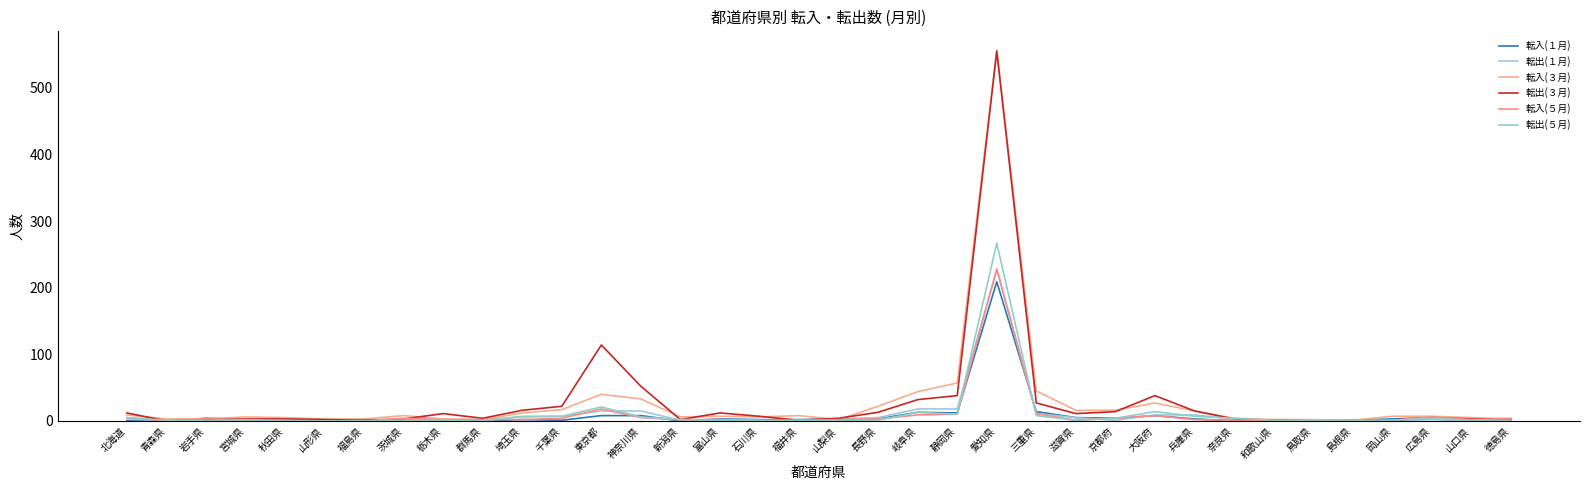

At 埼玉県, list the series in order from smallest to largest.

転入(１月), 転入(５月), 転出(１月), 転出(５月), 転入(３月), 転出(３月)